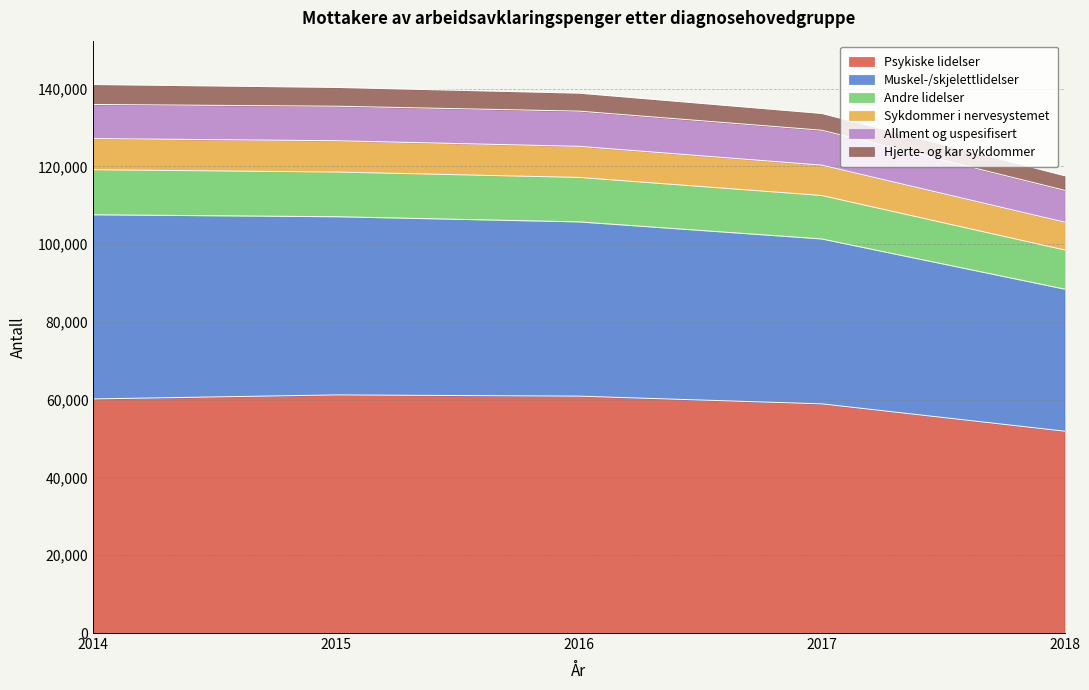

True or false: Sykdommer i nervesystemet has a value of 38097 at 2014.

False